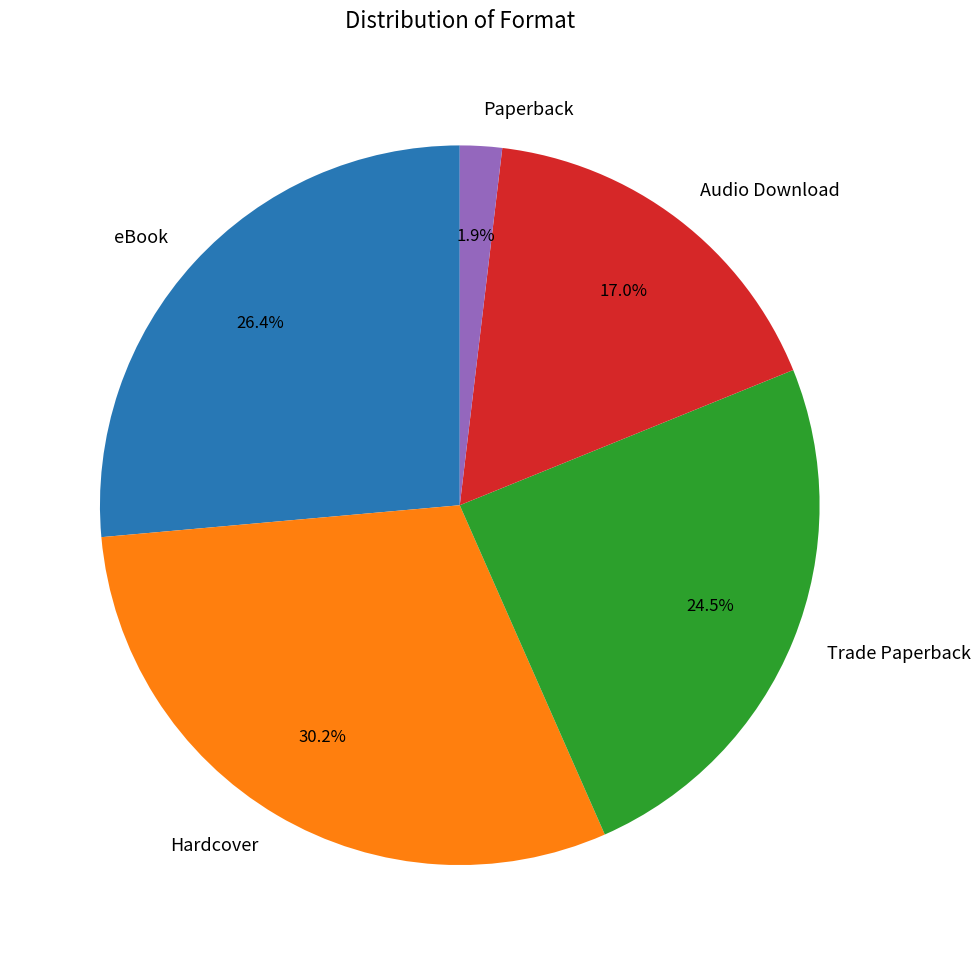

Which has a higher value, Trade Paperback or eBook?

eBook